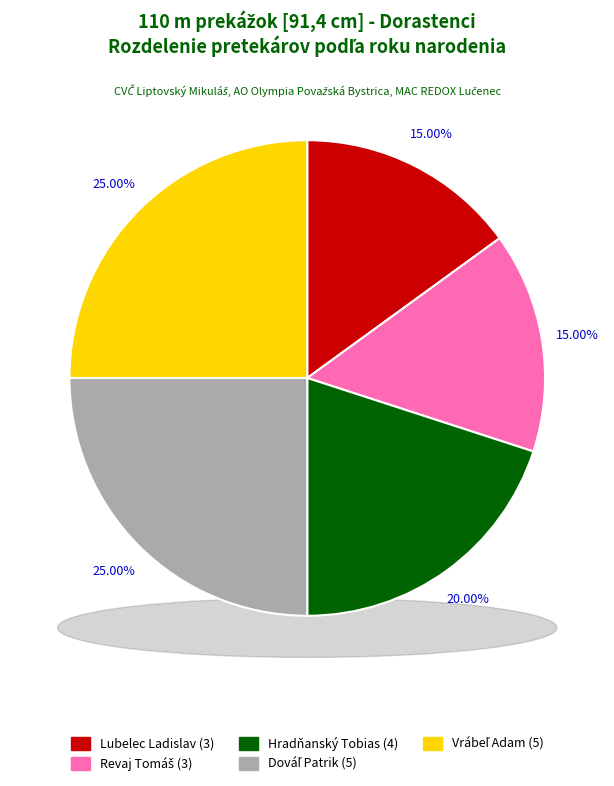

Count the number of slices in the pie.

5